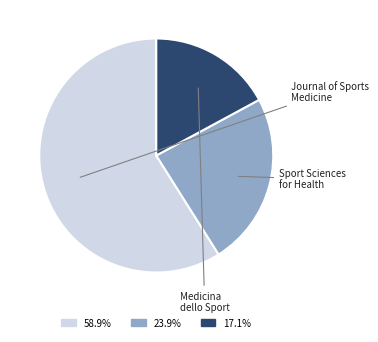

Does any single category account for the majority?

Yes